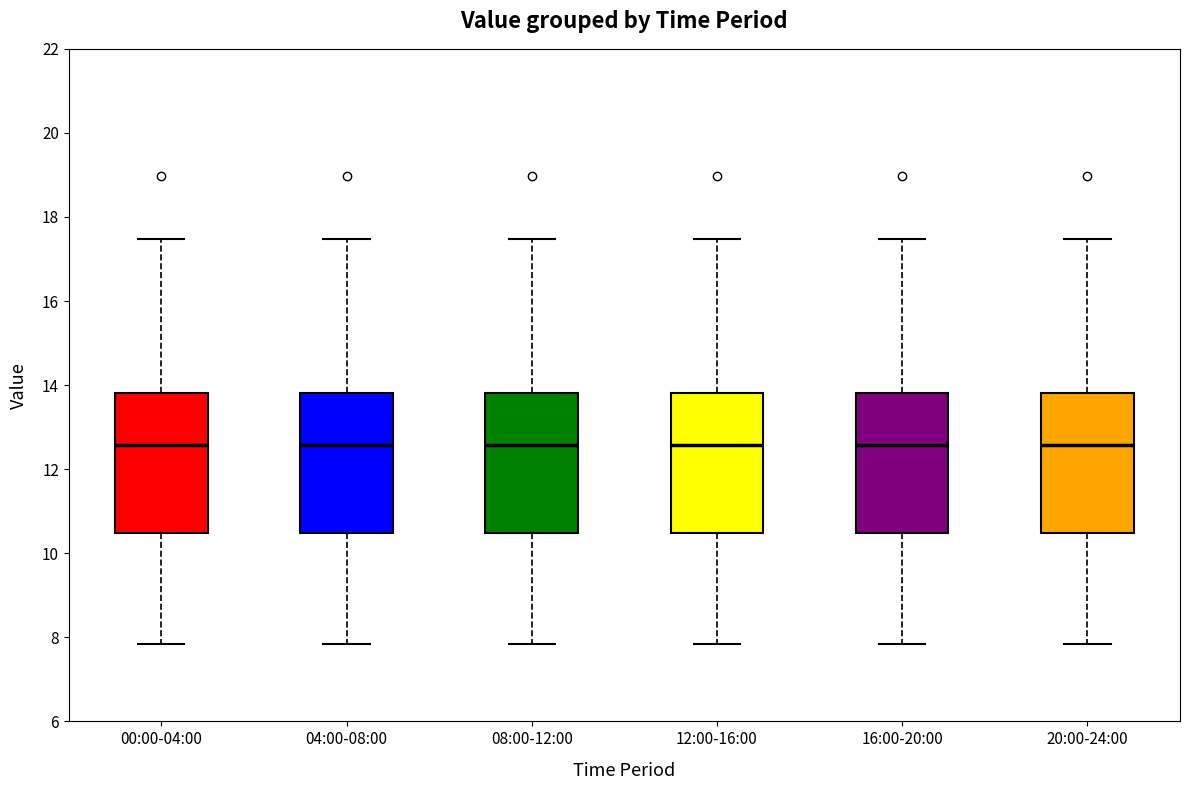

Where does the median line of the box for 08:00-12:00 sit on the y-axis? The values are not printed on the chart, so give them approximately, as read against the axis.

12.6